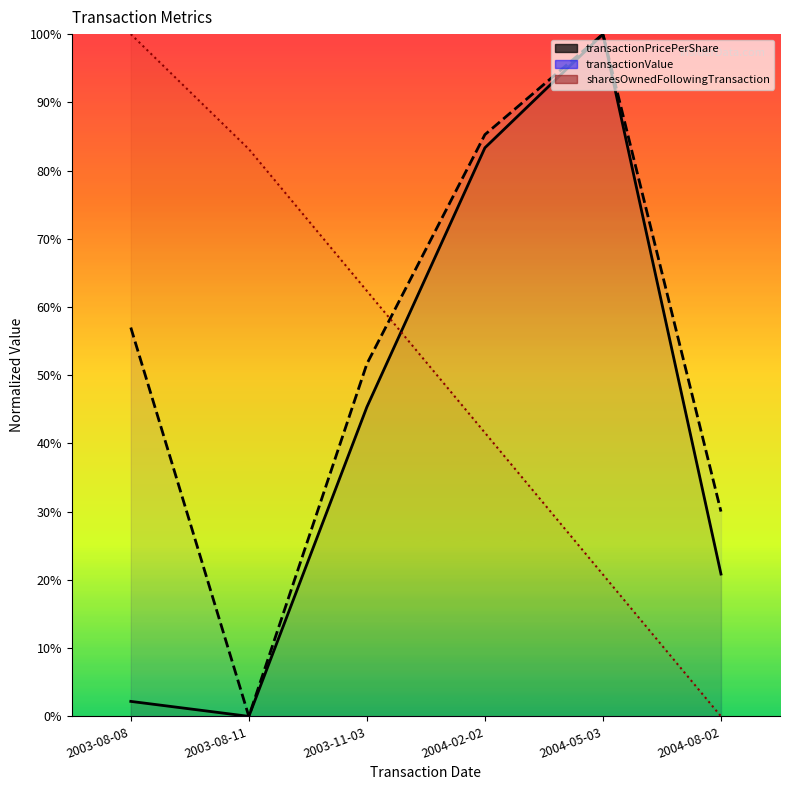

How many data points in transactionValue are above 56?

3